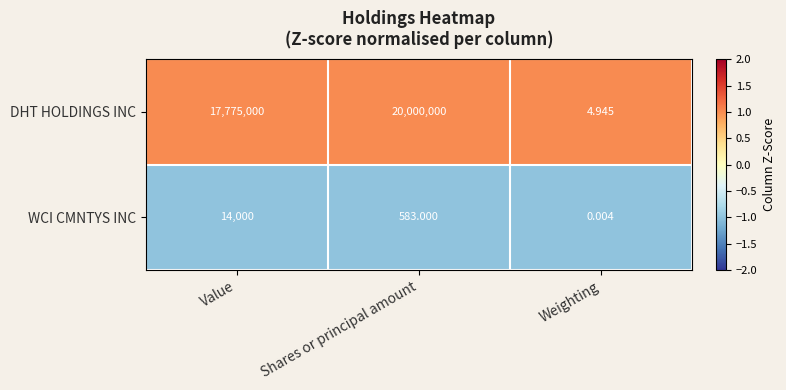

Which label corresponds to the largest value in the chart?

Shares or principal amount